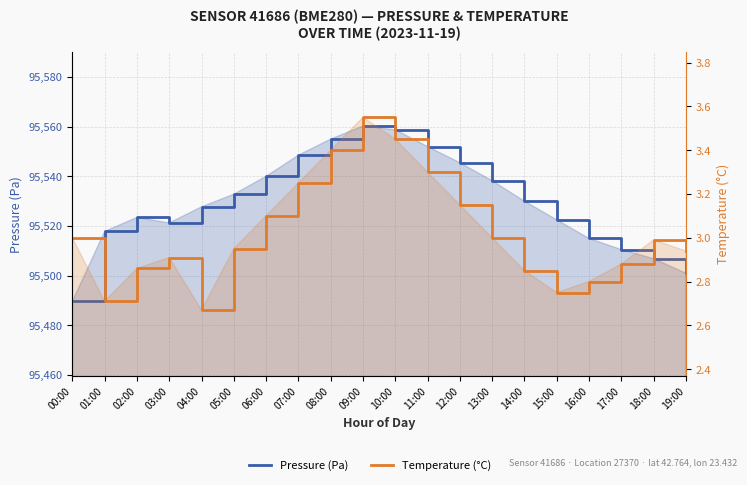

What is the sum of the Pressure (Pa) values at 14:00 and 04:00?

191057.7